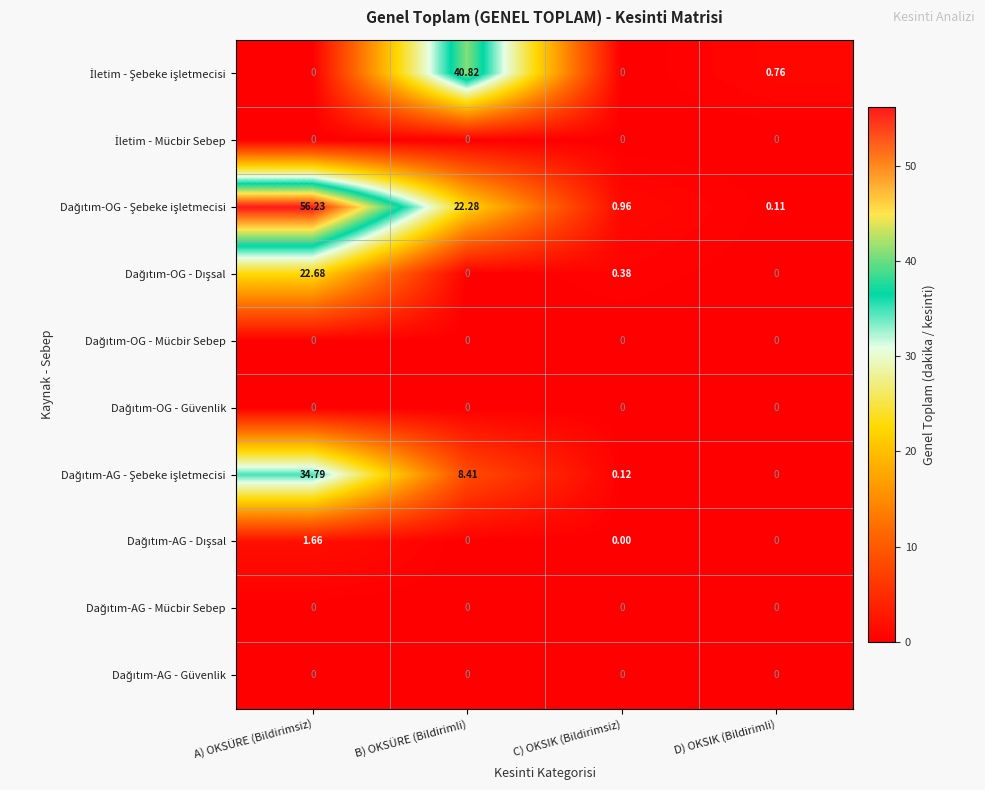

Which category has the highest value across all series?

A) OKSÜRE (Bildirimsiz)